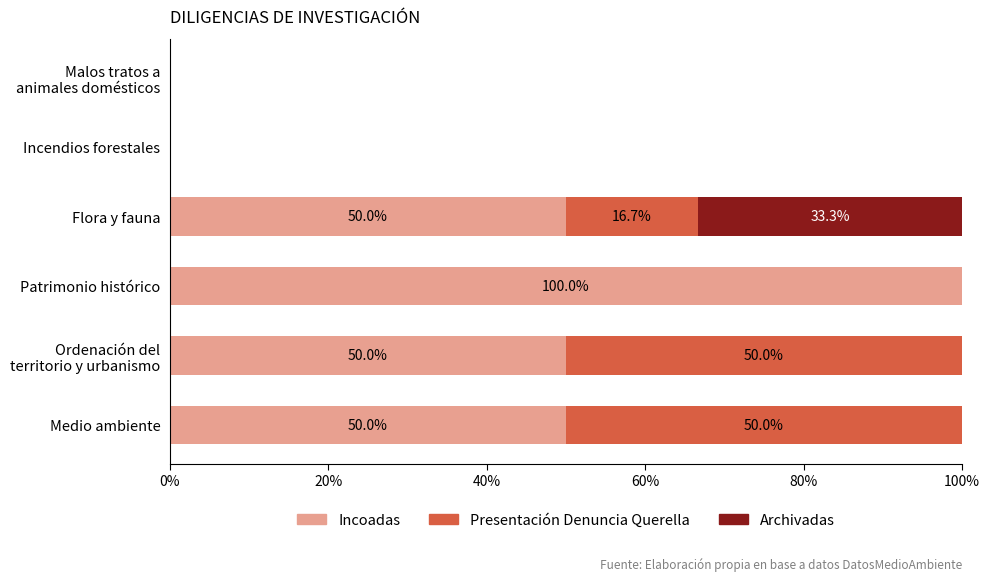

The value of Incoadas at Incendios forestales is 0.0. True or false?

True